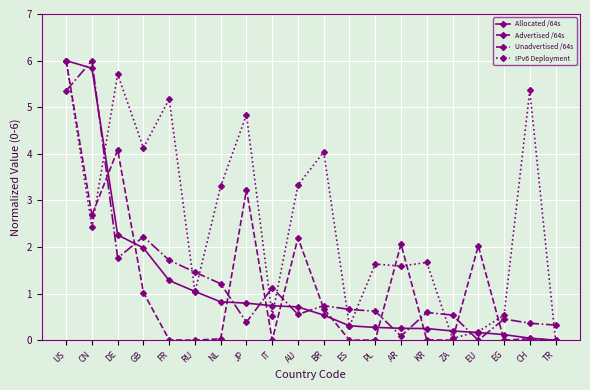

True or false: Advertised /64s has more than 1 points higher than both neighbors.

True